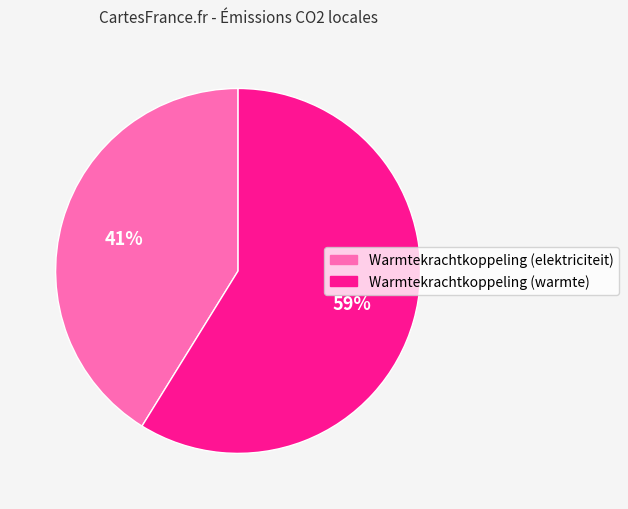

What is the ratio of the value at Warmtekrachtkoppeling (elektriciteit) to the value at Warmtekrachtkoppeling (warmte)?

0.7